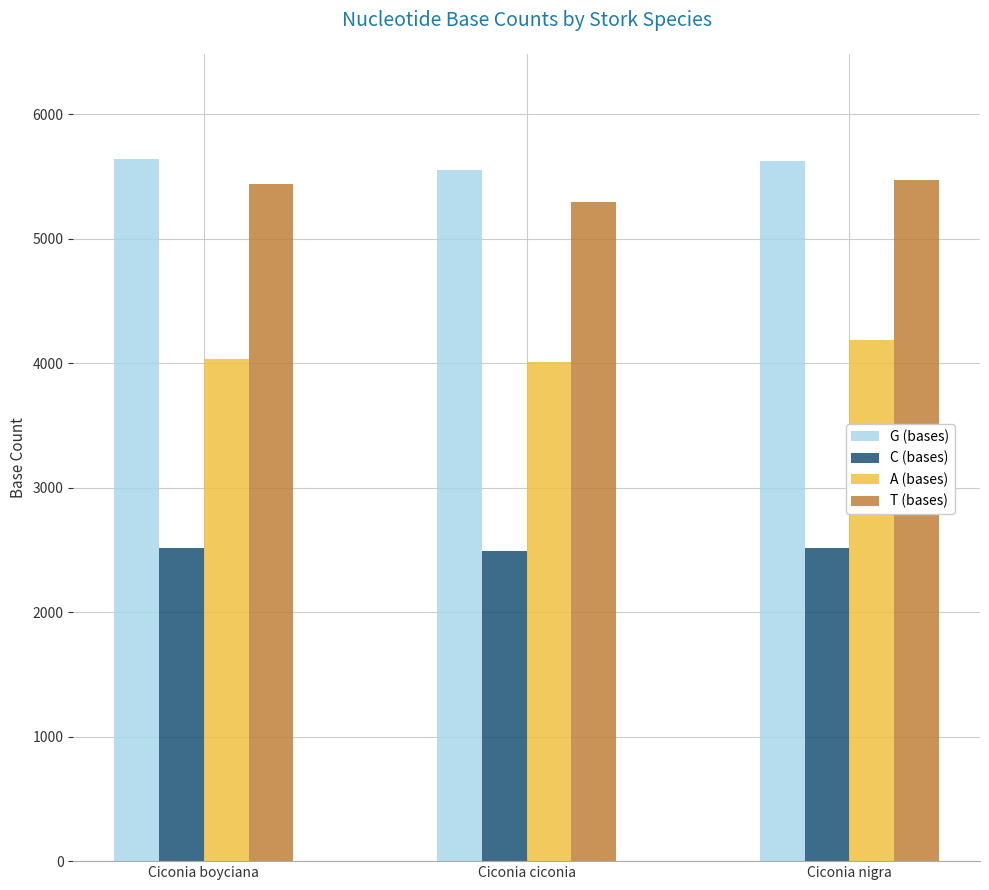

What is the lowest value of the A (bases) series?

4012